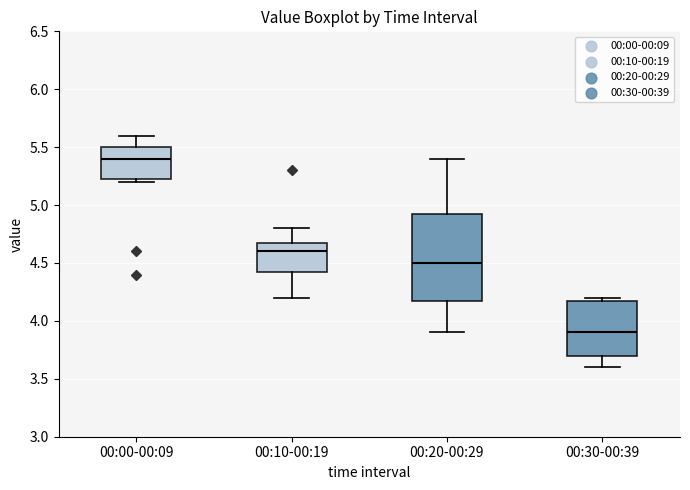

Where is the upper edge of the box for 00:30-00:39 on the y-axis? The values are not printed on the chart, so give them approximately, as read against the axis.

4.20